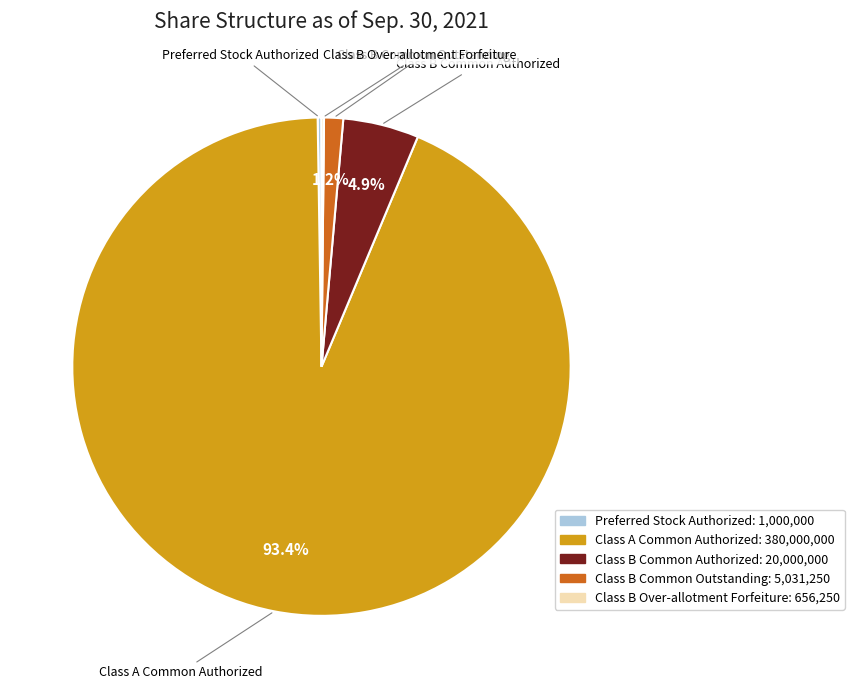

Which category has the biggest portion of the pie?

Class A Common Authorized